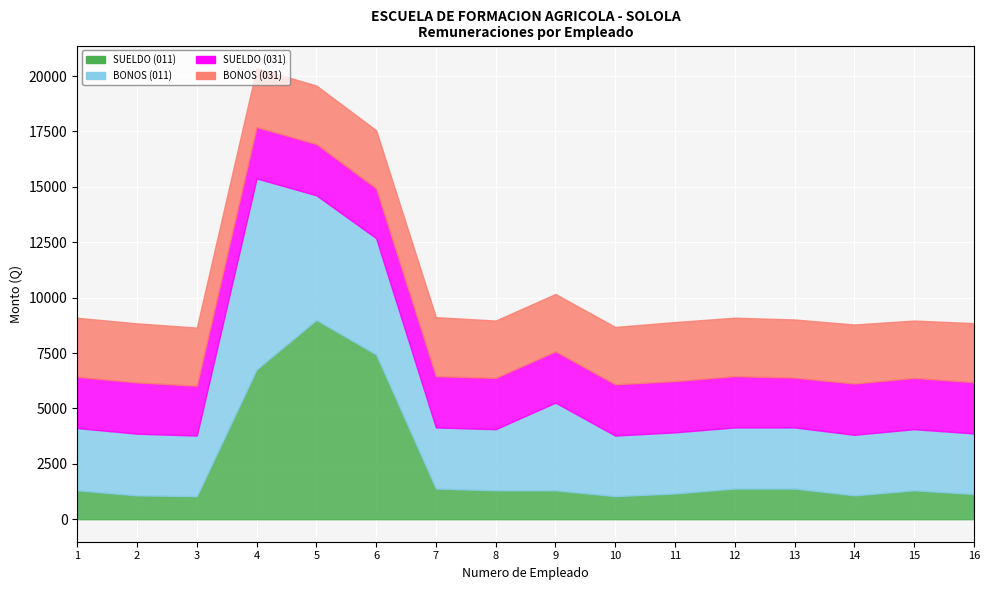

What is the maximum value shown in the chart?

8996.0